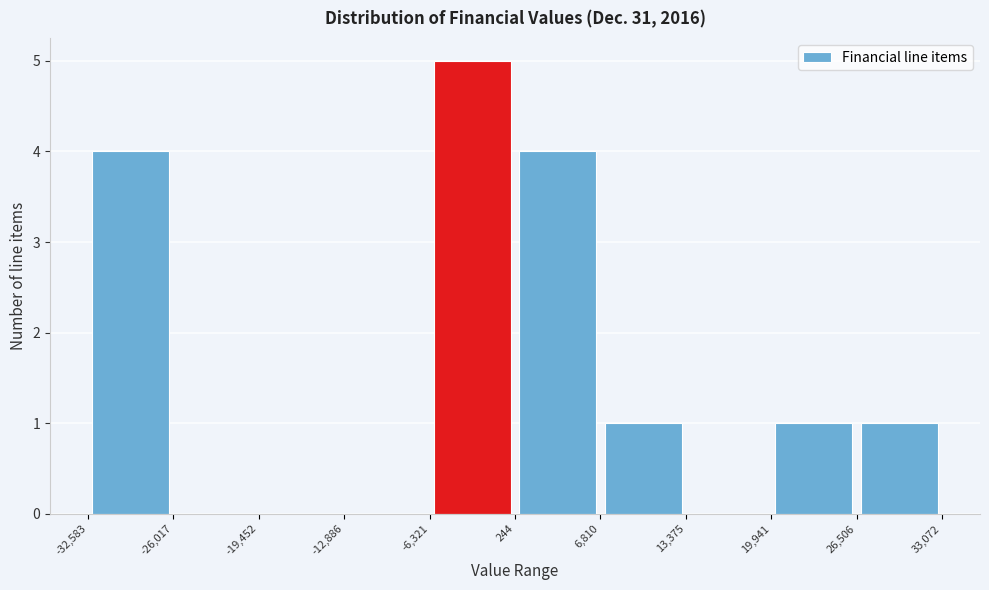

Reading left to right, list every bar in this chart as the range it spans on the x-axis followed by its height. The values are not printed on the chart, so give them approximately, as read against the axis.

-32,583 to -26,017: 4
-26,017 to -19,452: 0
-19,452 to -12,886: 0
-12,886 to -6,321: 0
-6,321 to 244: 5
244 to 6,810: 4
6,810 to 13,375: 1
13,375 to 19,941: 0
19,941 to 26,506: 1
26,506 to 33,072: 1